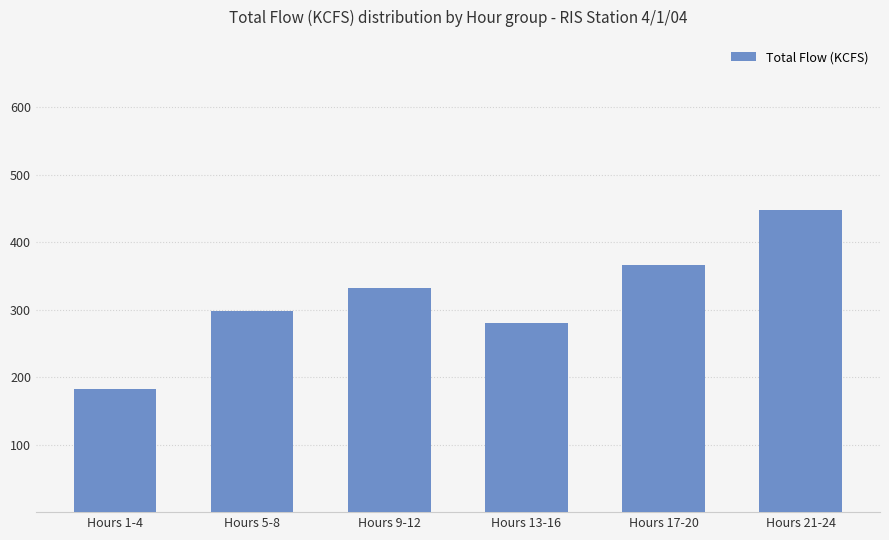

Between Hours 9-12 and Hours 21-24, which is larger?

Hours 21-24